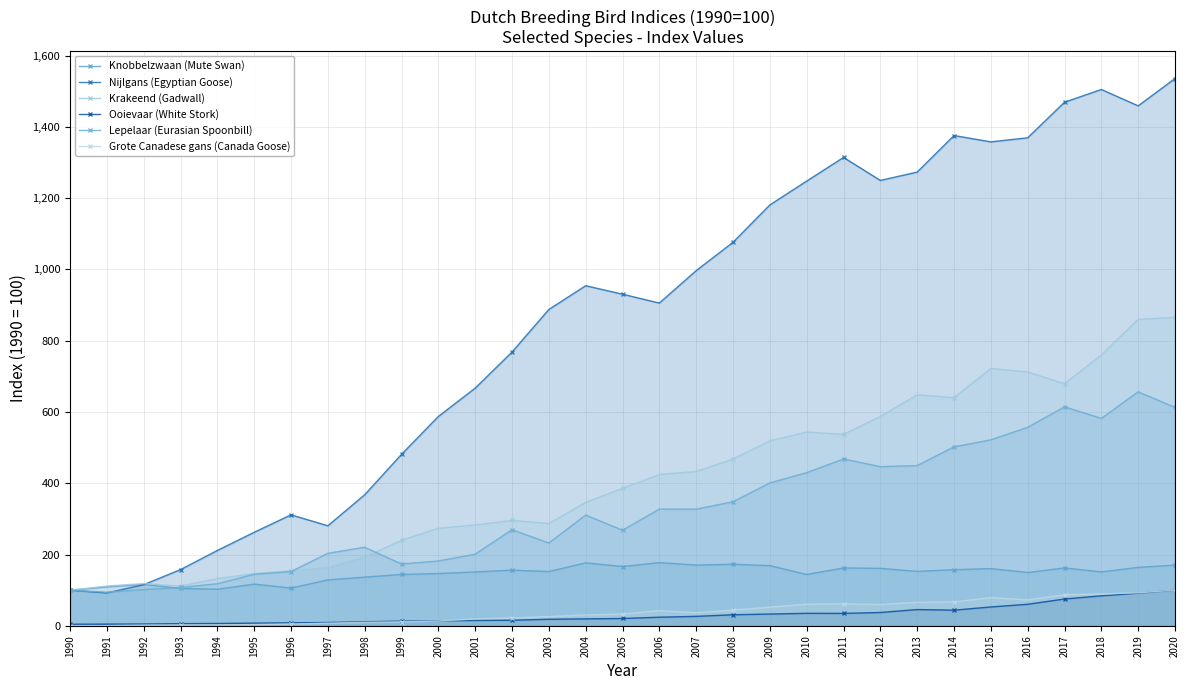

Reading left to right, transcribe all the data shown in this chart.

Knobbelzwaan (Mute Swan): 1990=100.0	1991=109.2	1992=116.3	1993=105.1	1994=102.7	1995=117.1	1996=106.1	1997=128.9	1998=136.8	1999=144.2	2000=146.8	2001=151.4	2002=156.3	2003=152.5	2004=176.8	2005=166.5	2006=177.4	2007=170.6	2008=172.9	2009=169.0	2010=144.3	2011=162.5	2012=161.4	2013=152.9	2014=157.5	2015=160.6	2016=149.7	2017=162.4	2018=151.3	2019=164.0	2020=170.4
Nijlgans (Egyptian Goose): 1990=100.0	1991=92.3	1992=115.5	1993=157.8	1994=211.5	1995=262.6	1996=311.4	1997=280.8	1998=367.9	1999=481.2	2000=587.5	2001=667.0	2002=768.3	2003=887.7	2004=954.4	2005=930.6	2006=905.7	2007=996.8	2008=1076.2	2009=1181.0	2010=1248.0	2011=1314.3	2012=1249.8	2013=1273.2	2014=1375.8	2015=1358.1	2016=1369.5	2017=1469.3	2018=1505.0	2019=1459.1	2020=1535.8
Krakeend (Gadwall): 1990=100.0	1991=111.7	1992=118.5	1993=111.5	1994=132.6	1995=146.9	1996=154.3	1997=163.2	1998=192.7	1999=240.1	2000=273.9	2001=283.1	2002=295.9	2003=287.2	2004=346.5	2005=385.8	2006=424.5	2007=433.3	2008=467.9	2009=519.1	2010=543.7	2011=537.4	2012=587.5	2013=648.1	2014=640.3	2015=722.1	2016=712.6	2017=679.3	2018=760.1	2019=860.0	2020=865.5
Ooievaar (White Stork): 1990=4.5	1991=4.9	1992=5.1	1993=6.1	1994=6.6	1995=7.6	1996=8.5	1997=9.4	1998=11.4	1999=13.2	2000=14.0	2001=15.2	2002=15.7	2003=18.4	2004=19.6	2005=20.6	2006=24.2	2007=26.6	2008=31.1	2009=33.1	2010=35.1	2011=34.9	2012=37.5	2013=45.7	2014=44.0	2015=53.0	2016=60.5	2017=75.3	2018=84.2	2019=91.7	2020=100.0
Lepelaar (Eurasian Spoonbill): 1990=100.0	1991=94.5	1992=101.8	1993=107.6	1994=118.3	1995=144.8	1996=152.4	1997=203.6	1998=220.4	1999=173.5	2000=182.1	2001=201.1	2002=269.8	2003=232.5	2004=310.8	2005=268.4	2006=327.7	2007=327.5	2008=348.1	2009=401.1	2010=429.8	2011=468.2	2012=446.7	2013=449.7	2014=502.3	2015=522.0	2016=557.0	2017=614.6	2018=582.1	2019=656.7	2020=613.0
Grote Canadese gans (Canada Goose): 1990=0.5	1991=0.5	1992=1.9	1993=2.4	1994=2.5	1995=3.5	1996=5.0	1997=7.5	1998=9.7	1999=11.2	2000=13.6	2001=19.3	2002=22.1	2003=25.9	2004=30.7	2005=33.1	2006=42.7	2007=36.8	2008=44.0	2009=52.5	2010=60.9	2011=61.7	2012=60.0	2013=66.1	2014=67.2	2015=79.2	2016=72.9	2017=87.2	2018=89.5	2019=92.7	2020=100.0